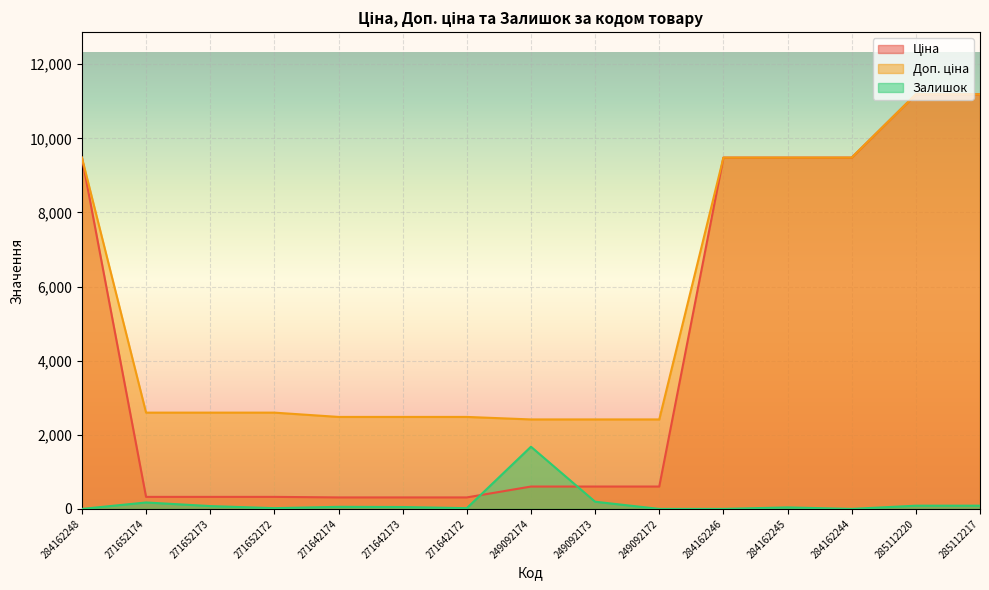

What is the maximum value for Ціна?

11188.2